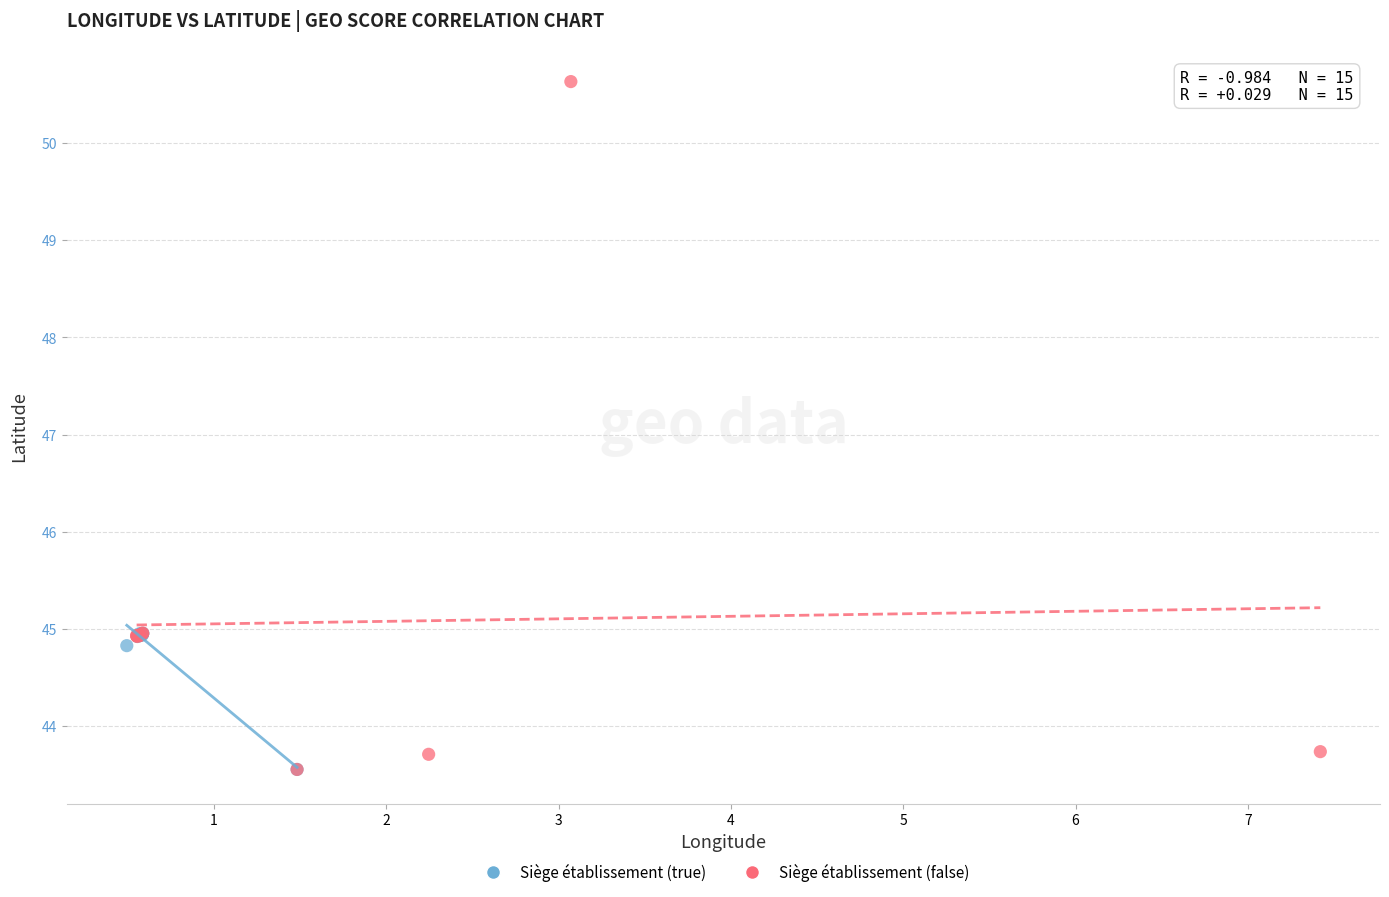

Which series has the largest Y range (max minus min)?

Siège établissement (false)